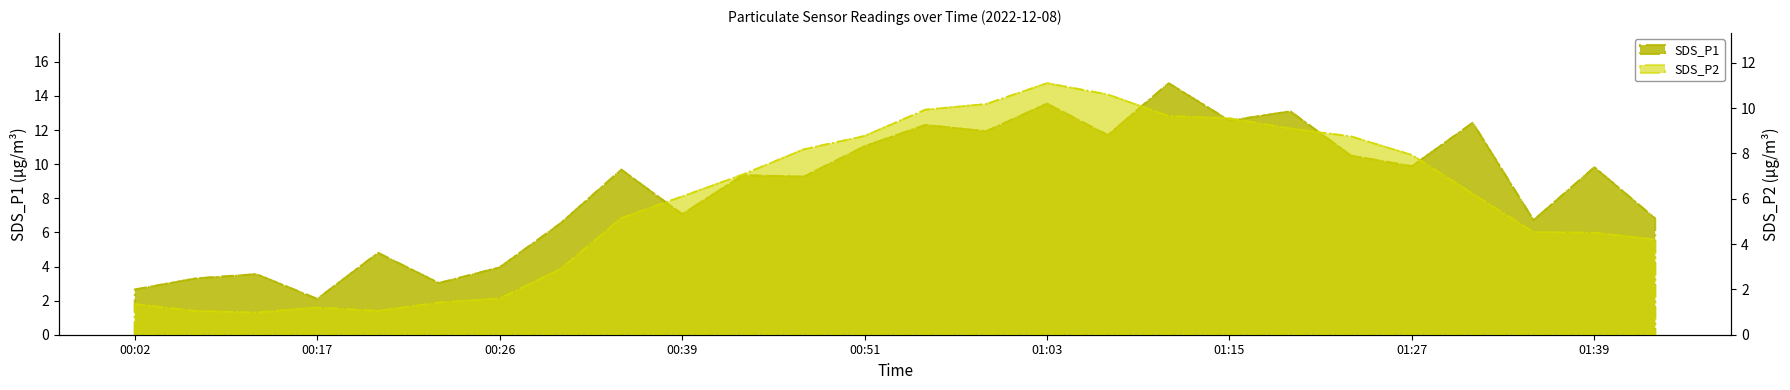

The SDS_P1 series shows 3.0 at 00:24. True or false?

True